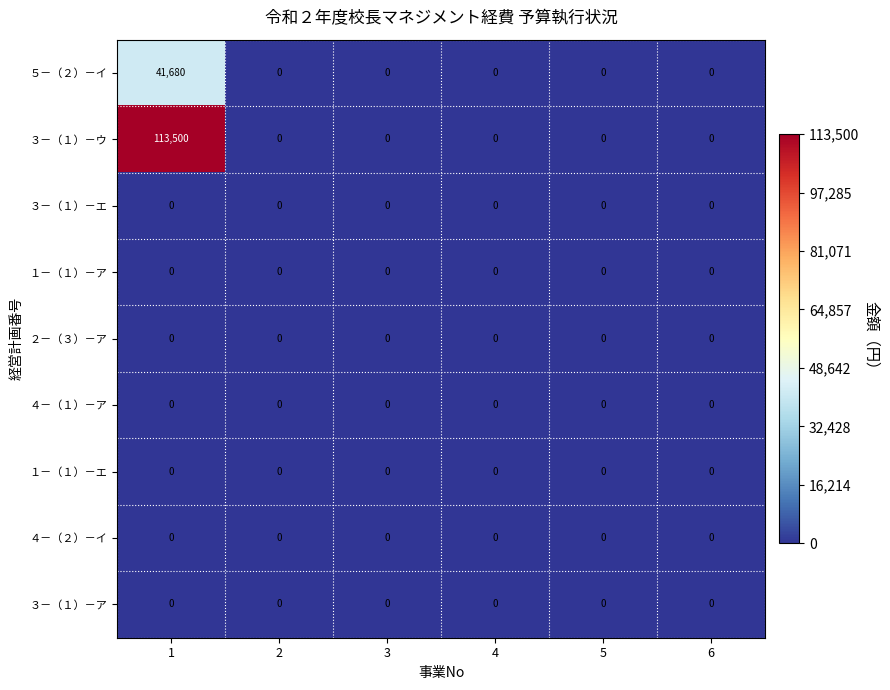

The value of ４－（１）－ア at 1 is 0. True or false?

True